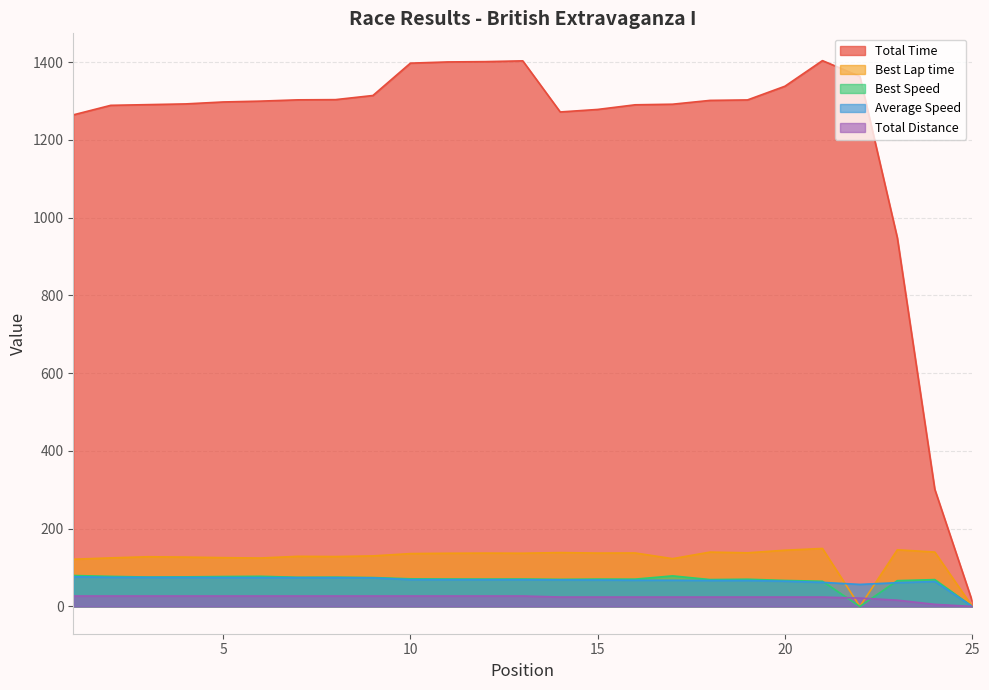

How many lines are shown in the chart?

5